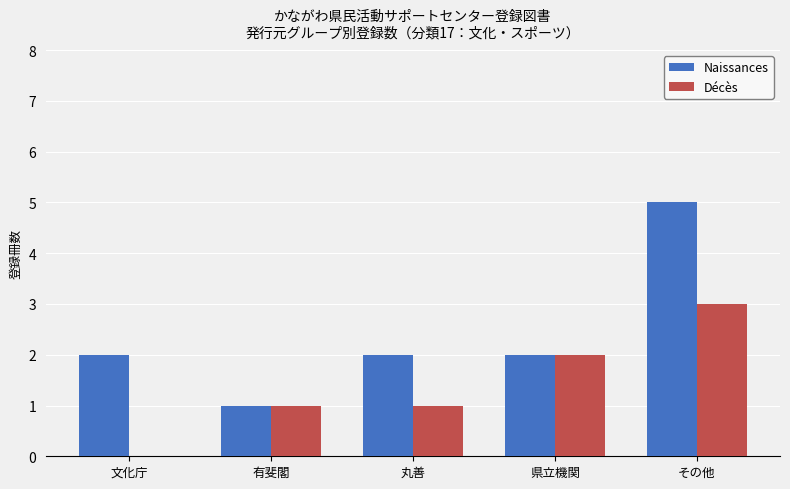

Which series has the widest spread of values?

Naissances